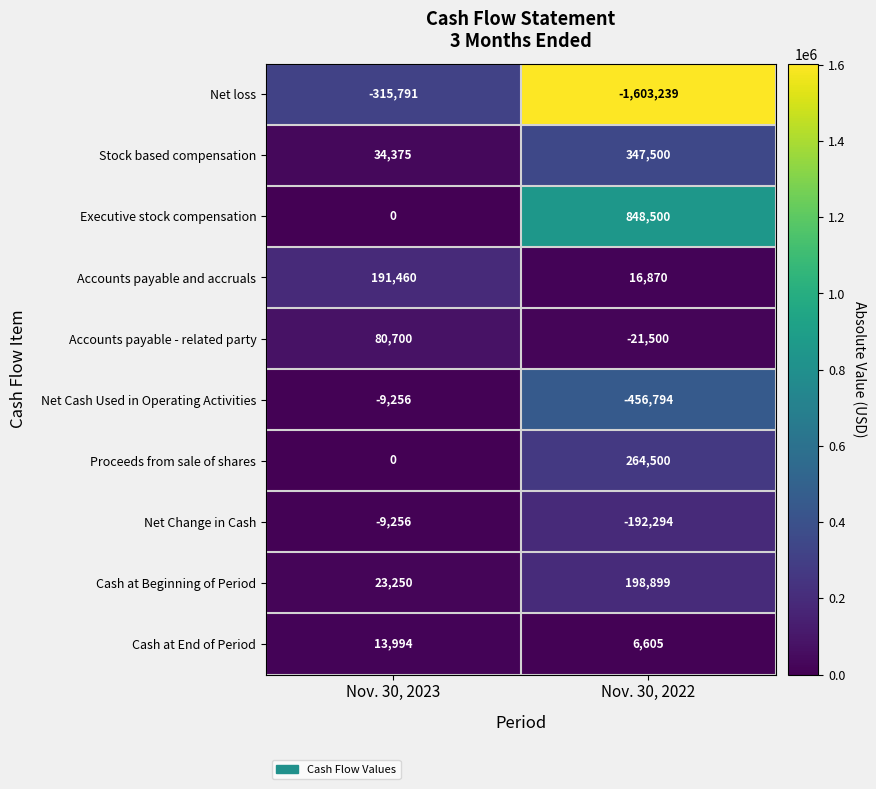

Reading left to right, what are all the values shown in this chart?

Net loss: -315791	-1603239
Stock based compensation: 34375	347500
Executive stock compensation: 0	848500
Accounts payable and accruals: 191460	16870
Accounts payable - related party: 80700	-21500
Net Cash Used in Operating Activities: -9256	-456794
Proceeds from sale of shares: 0	264500
Net Change in Cash: -9256	-192294
Cash at Beginning of Period: 23250	198899
Cash at End of Period: 13994	6605